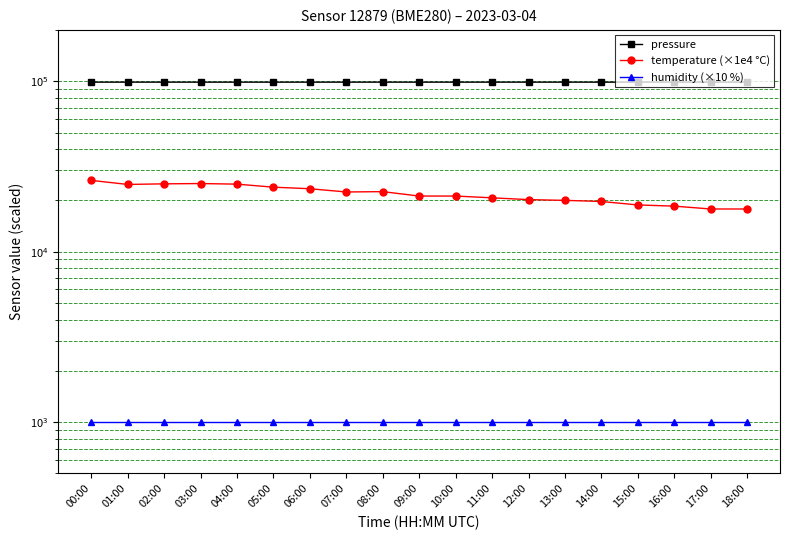

What is the highest value of the pressure series?

98738.7